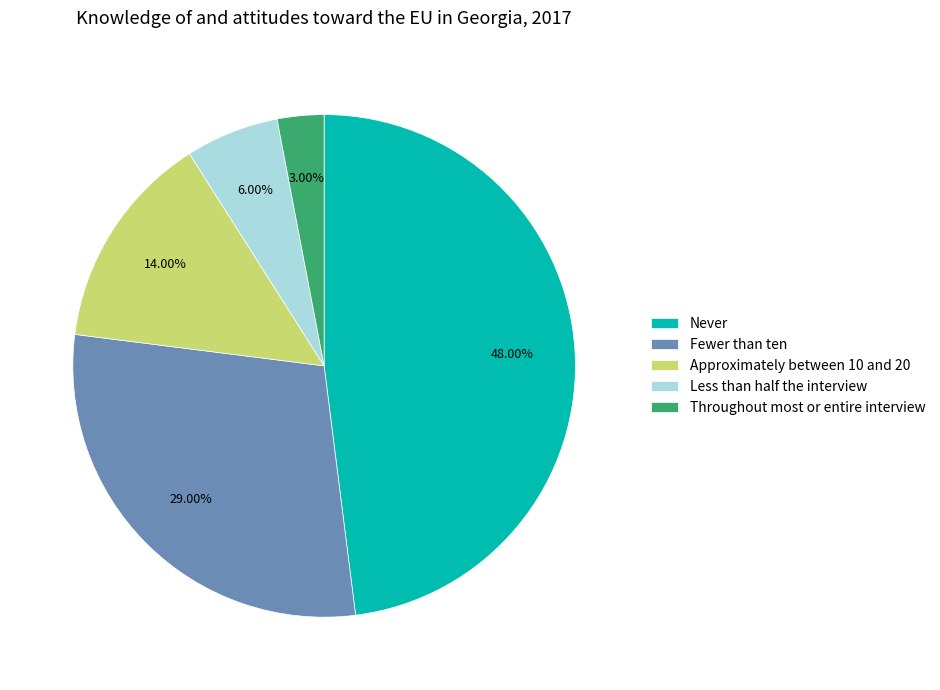

Between Never and Throughout most or entire interview, which is larger?

Never